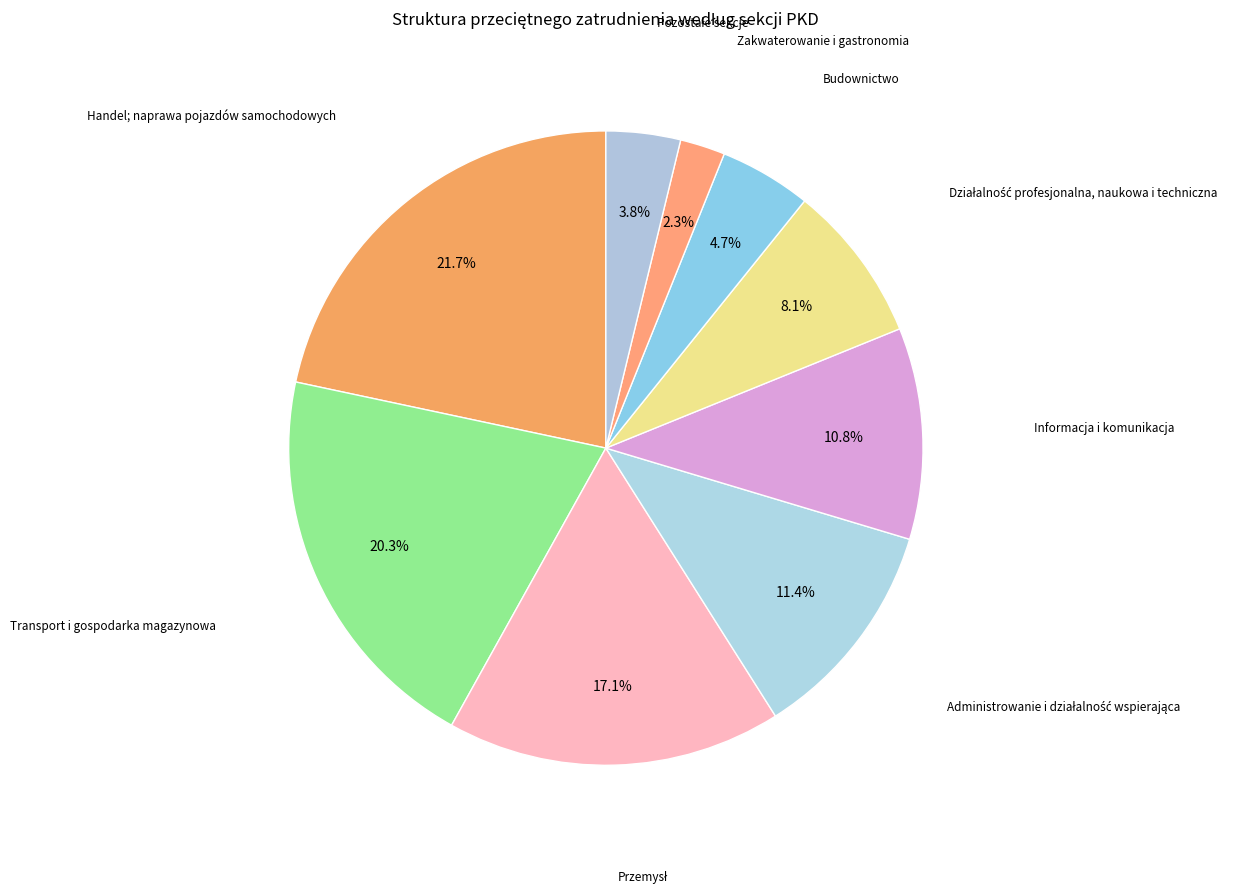

Do Zakwaterowanie i gastronomia and Informacja i komunikacja together represent more than half of the pie?

No